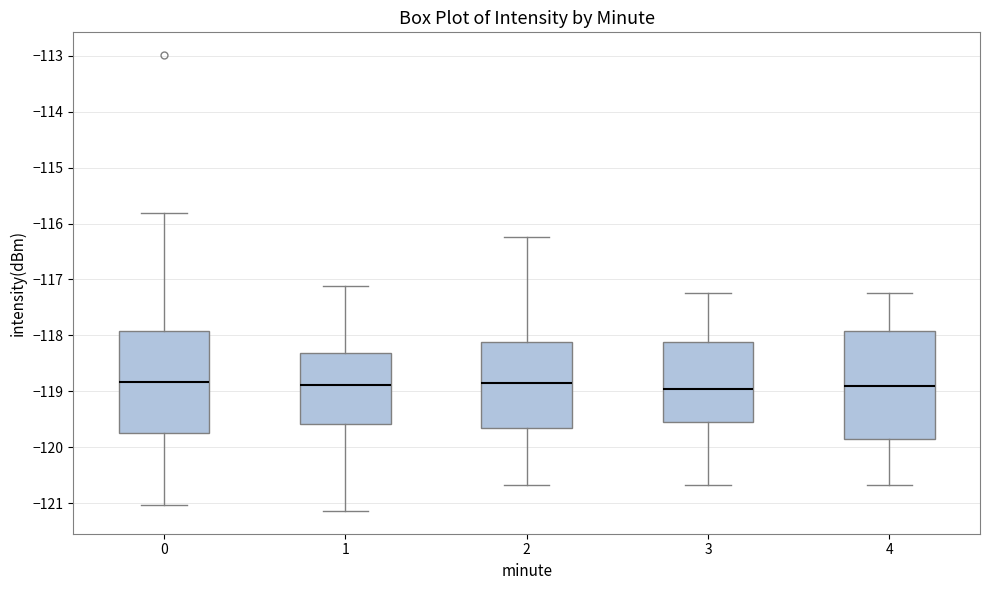

Which box is the tallest, from its lower edge to its upper edge?

4